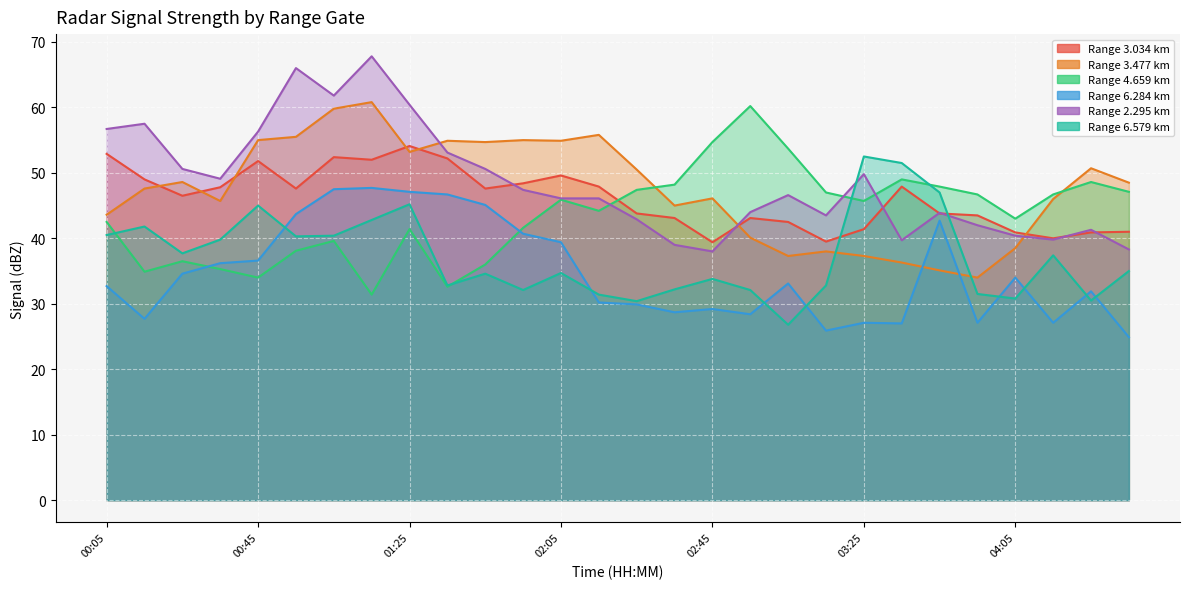

Which category has the highest value across all series?

01:15